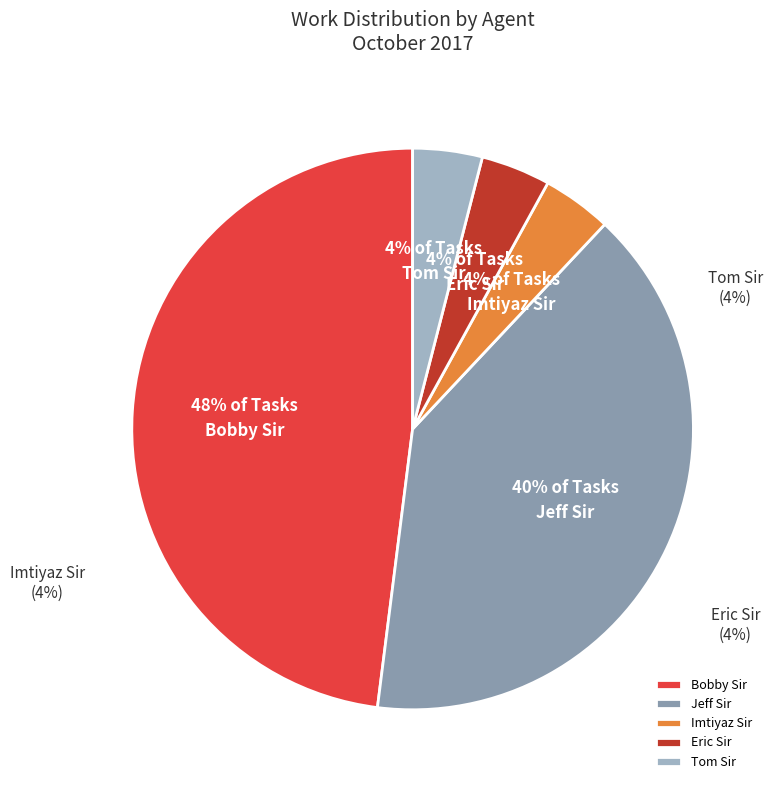

What percentage is the Eric Sir slice, to the nearest percent?

4%